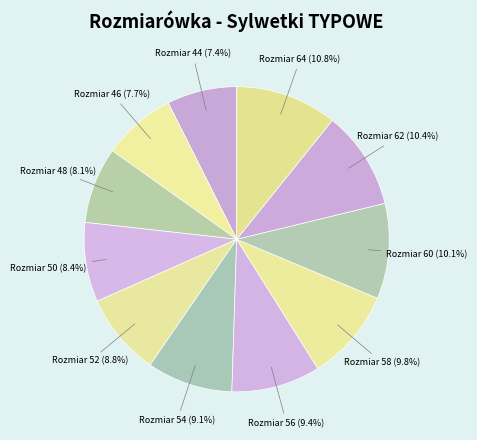

Rank the categories by value from lowest to highest.

44, 46, 48, 50, 52, 54, 56, 58, 60, 62, 64